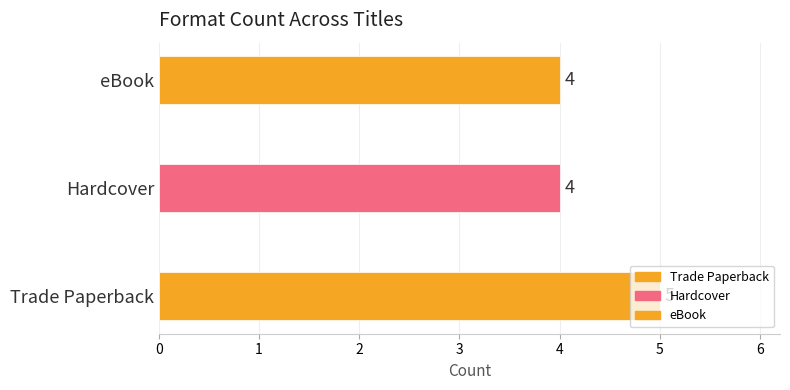

Which label corresponds to the largest value in the chart?

Trade Paperback